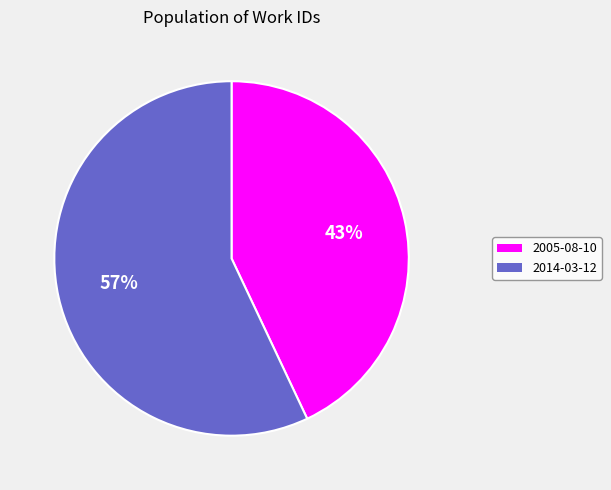

Which category has the biggest portion of the pie?

2014-03-12